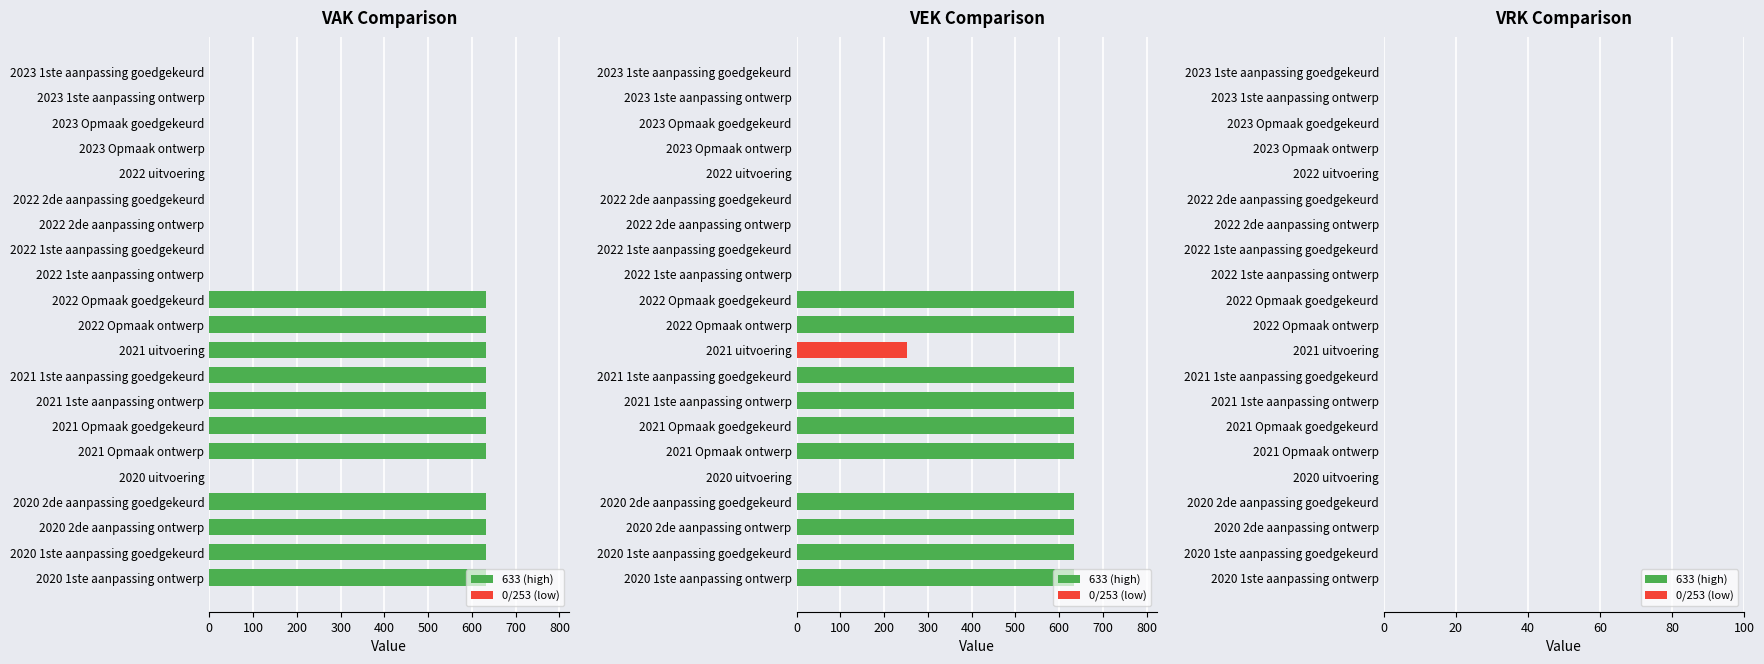

What is the greatest value displayed?

633.0